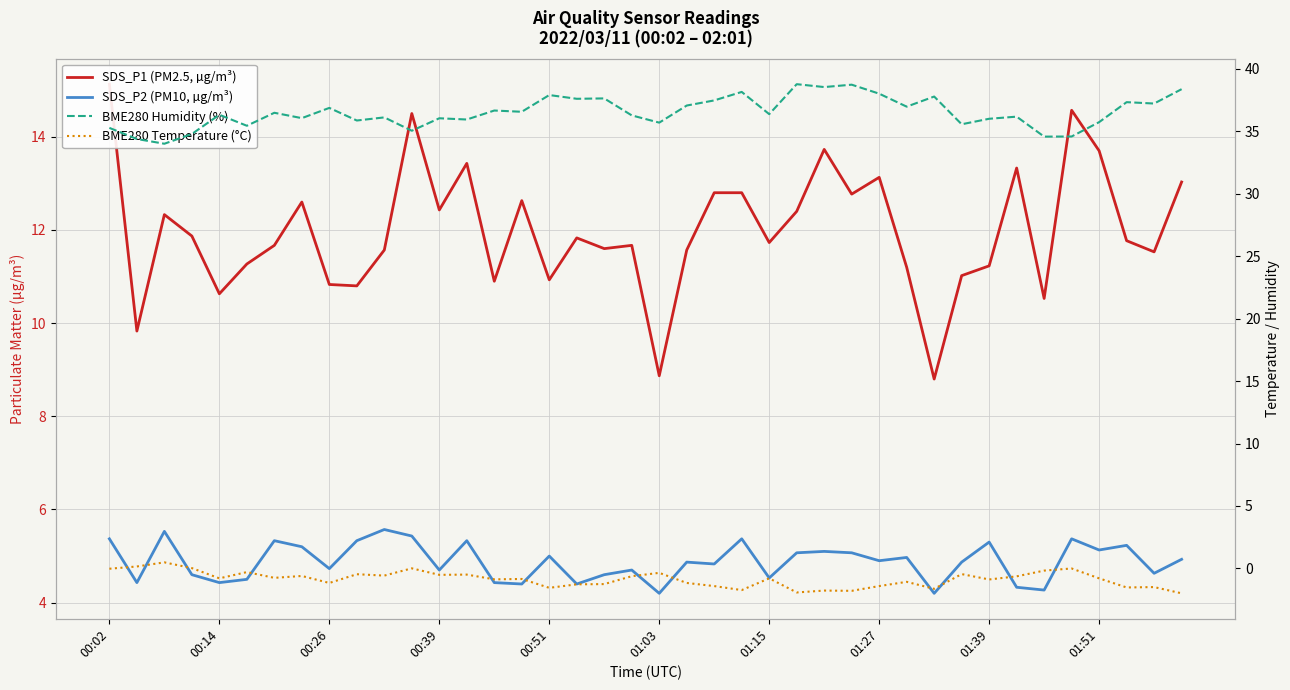

What is the lowest value of the SDS_P2 (PM10, µg/m³) series?

4.2